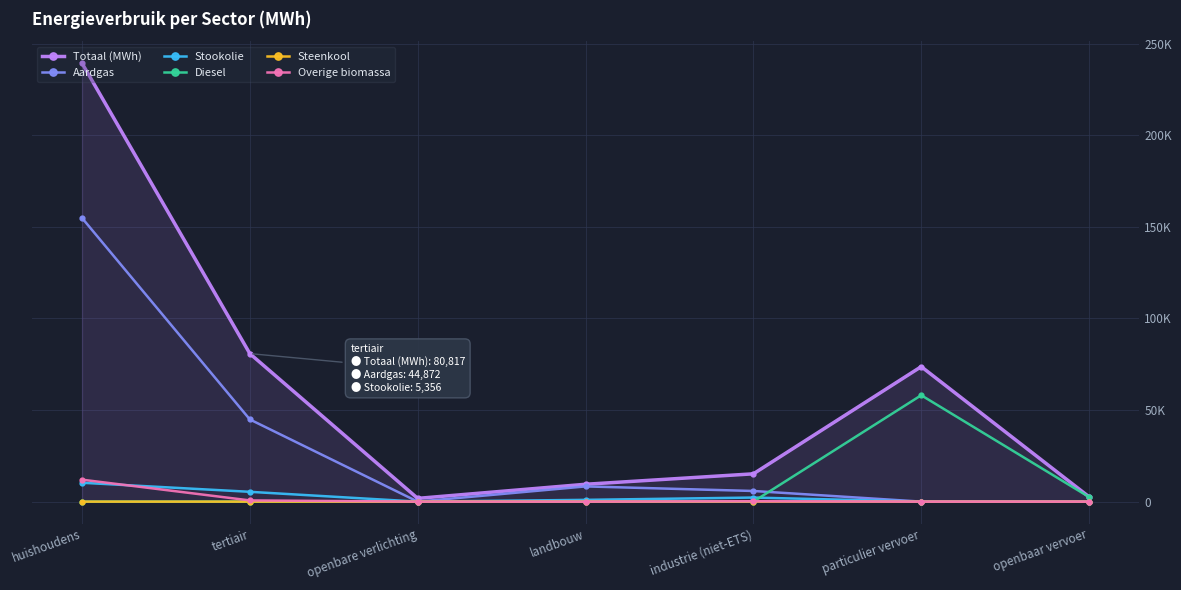

At which label does Stookolie reach its peak?

huishoudens